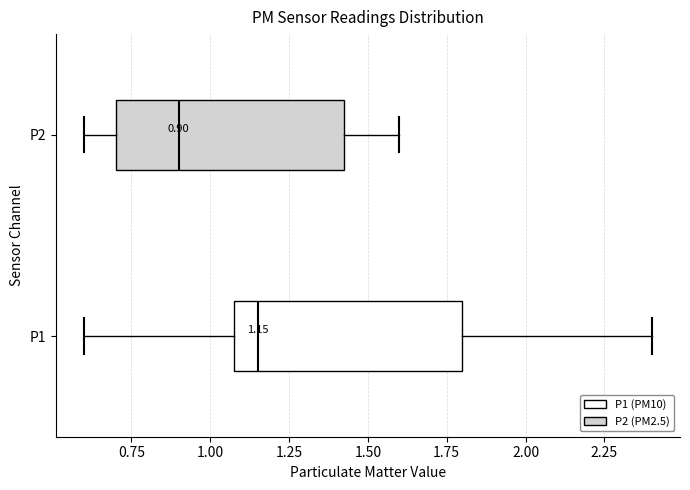

Which box's median line is the furthest to the right?

P1